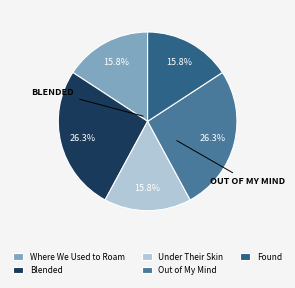

To the nearest percent, what portion does Found represent?

16%